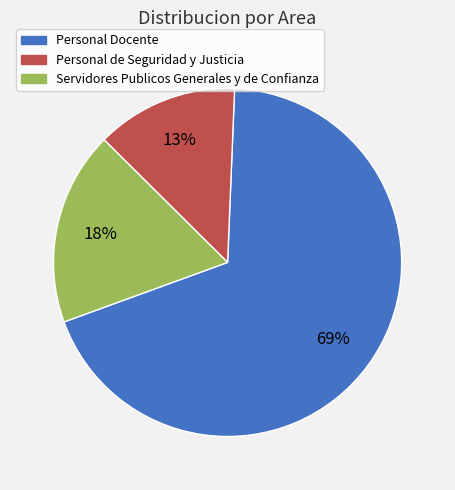

Between Personal Docente and Servidores Publicos Generales y de Confianza, which is larger?

Personal Docente